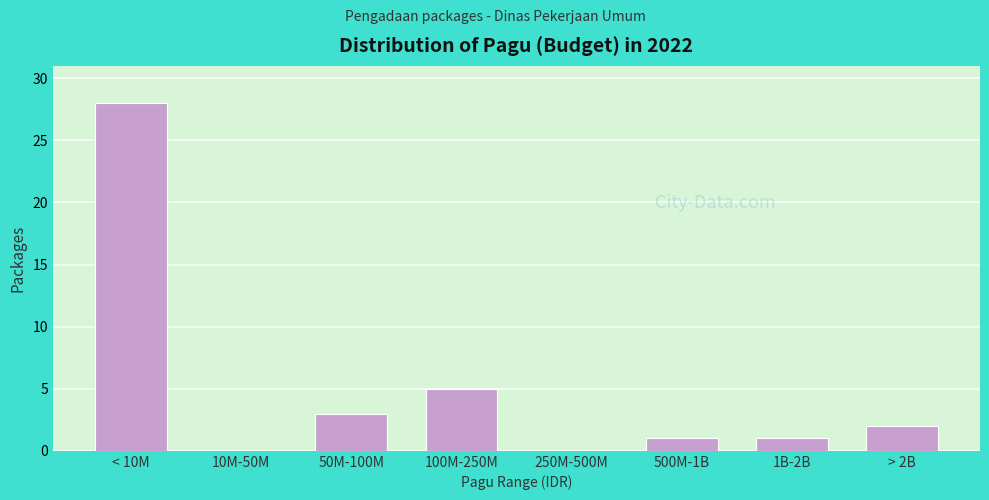

Reading right to left, transcribe all the data shown in this chart.

> 2B=2	1B-2B=1	500M-1B=1	250M-500M=0	100M-250M=5	50M-100M=3	10M-50M=0	< 10M=28